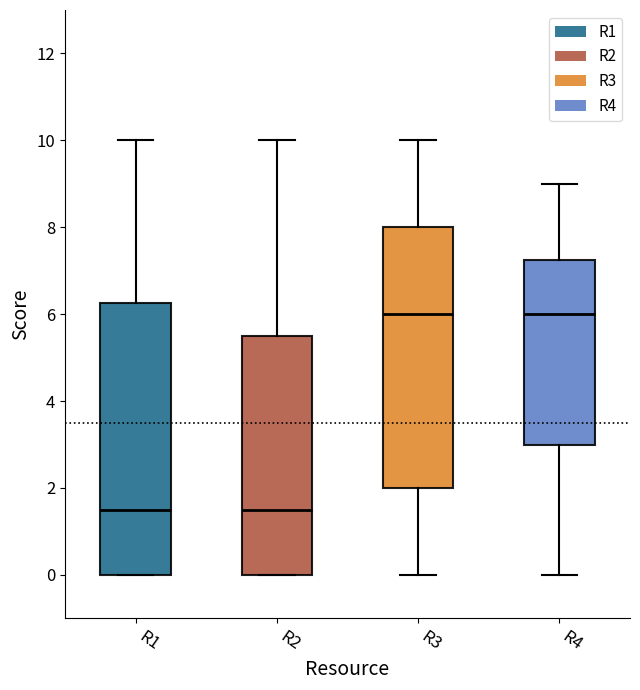

Comparing the boxes themselves (not the whiskers), which one is the tallest?

R1